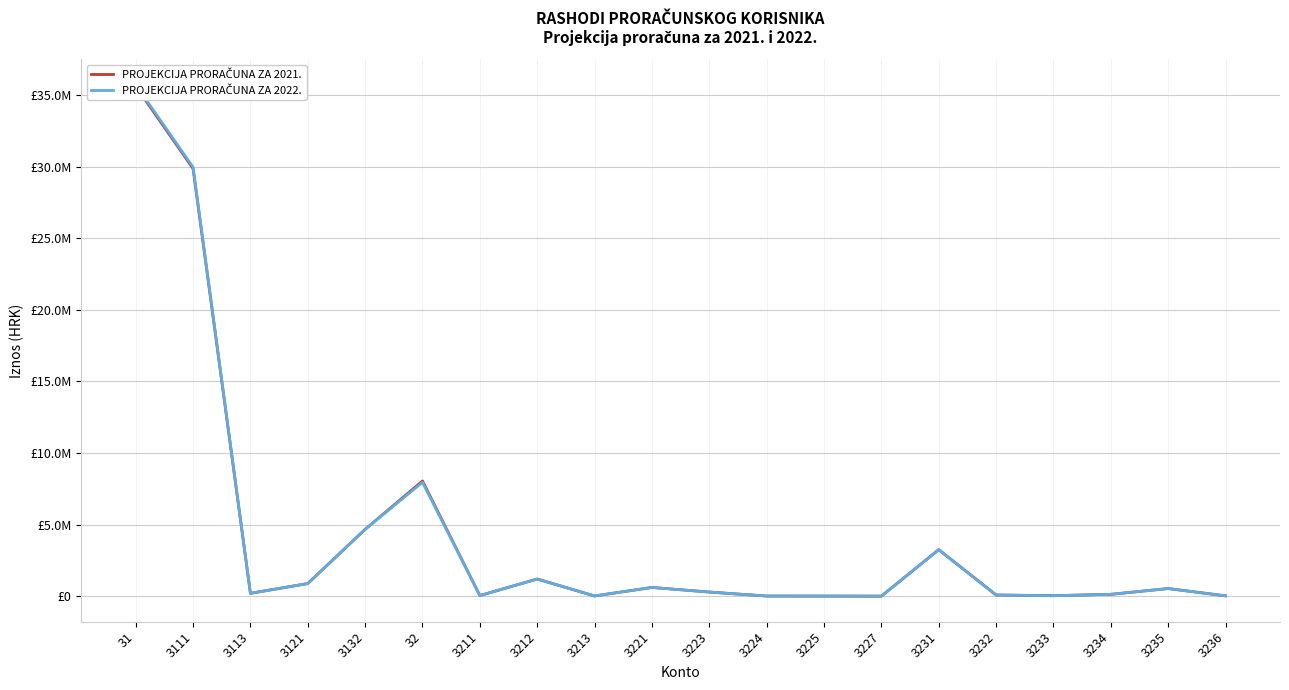

What is the label of the 12th point from the right?

3213